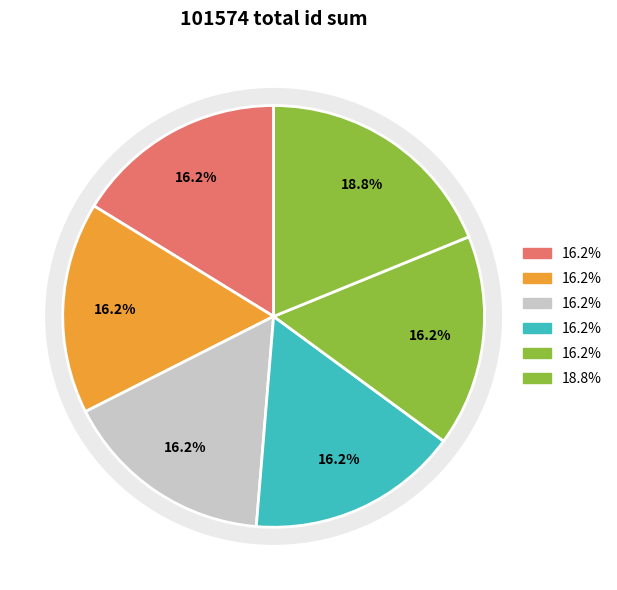

What is the total percentage of 2003-09-27 and 2003-09-26?

32.5%